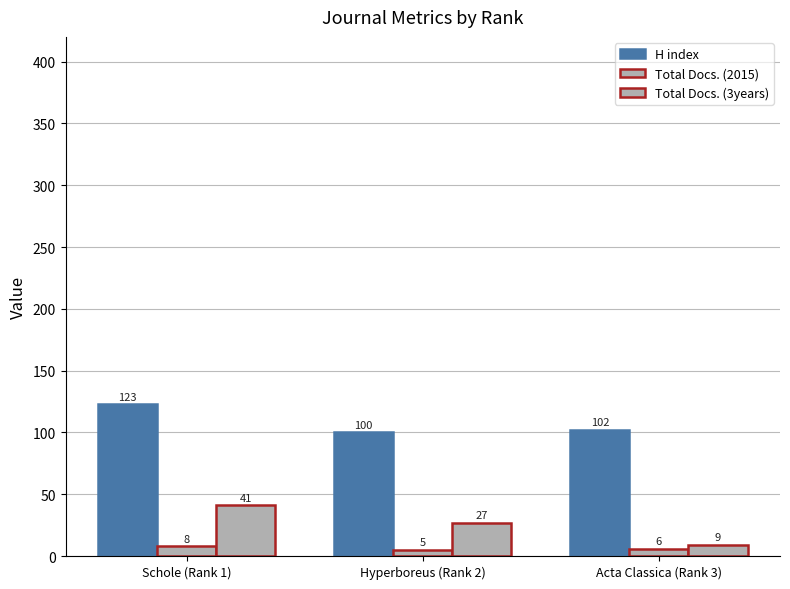

Which series has the largest range (max minus min)?

Total Docs. (3years)